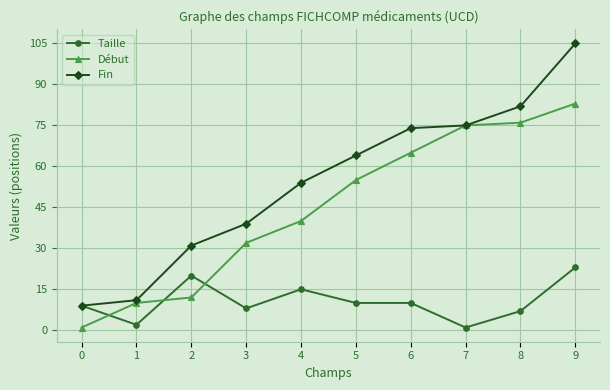

Reading left to right, list all the values displayed in this chart.

Taille: 9	2	20	8	15	10	10	1	7	23
Début: 1	10	12	32	40	55	65	75	76	83
Fin: 9	11	31	39	54	64	74	75	82	105